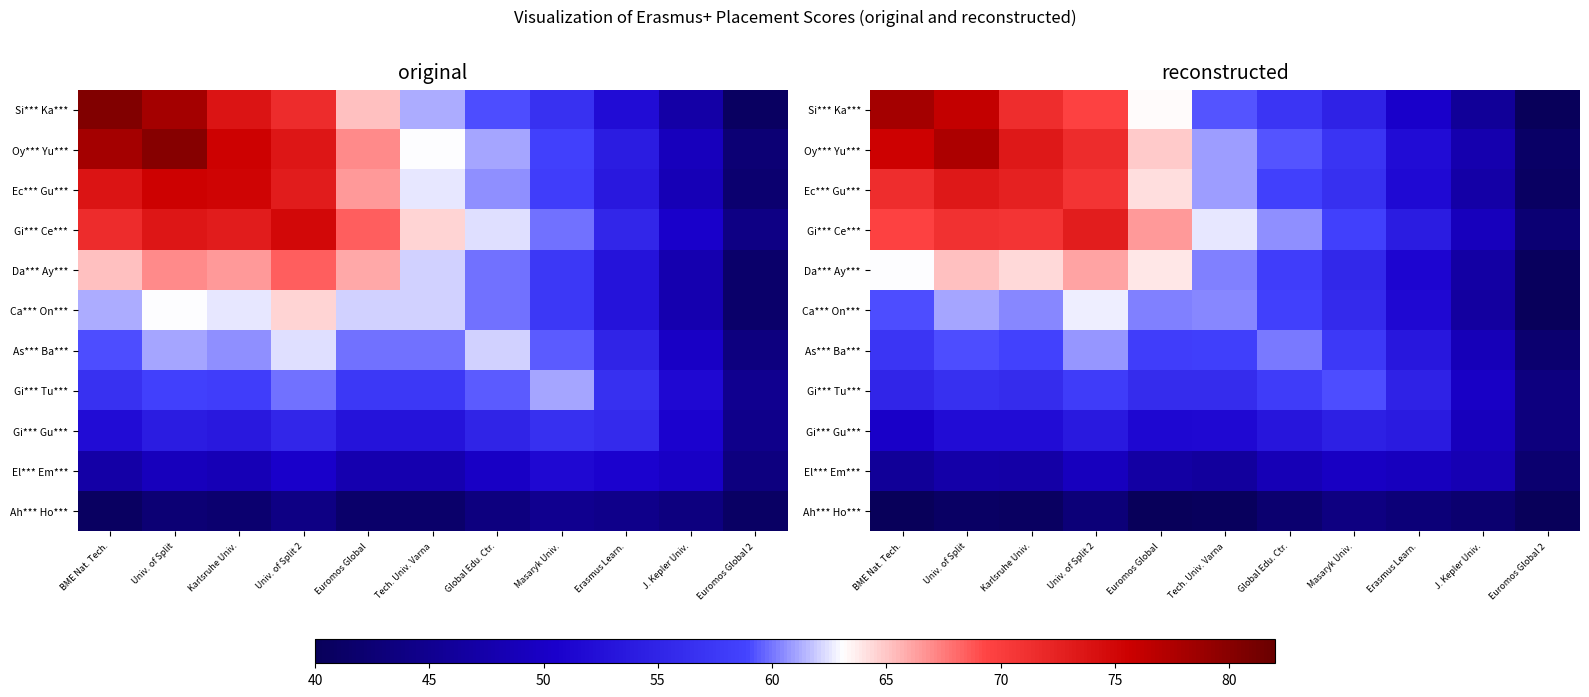

At how many categories does at least one series exceed 43?

11